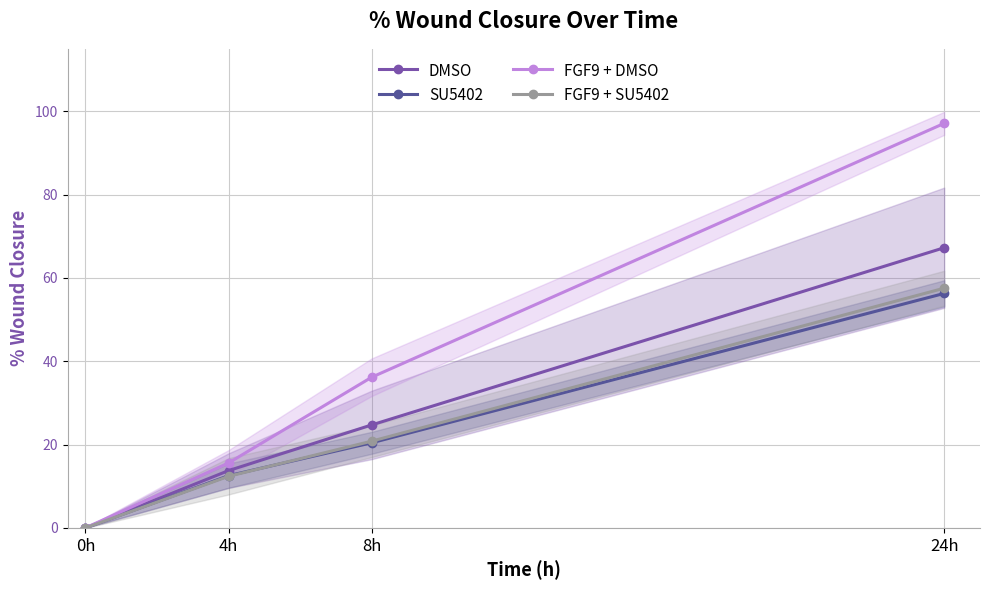

Which series has the largest total across all categories?

FGF9 + DMSO